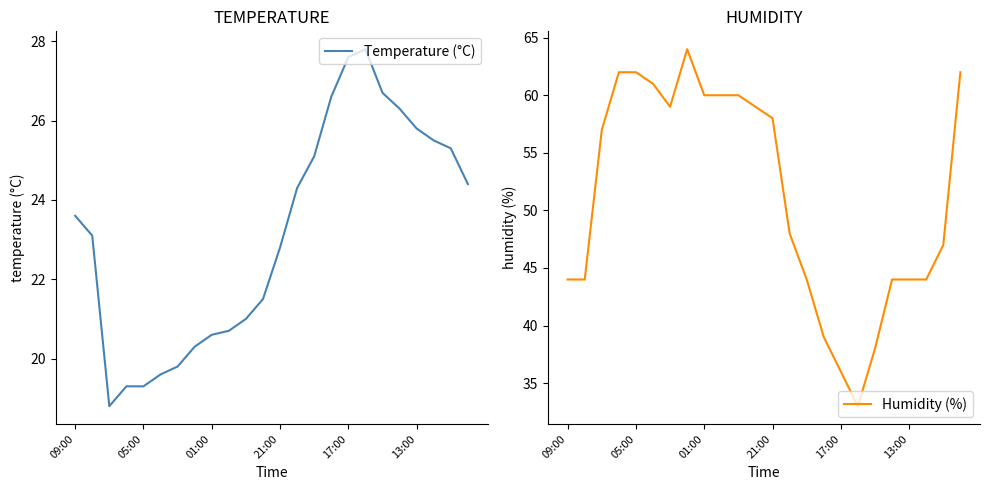

What position from the right is 21?

3